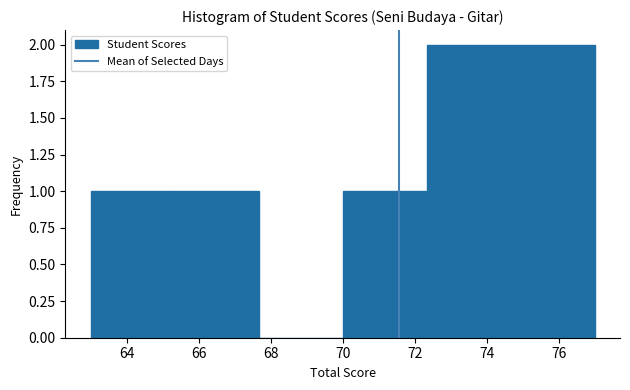

Reading left to right, transcribe this chart: for each bar, give the range it covers on the x-axis and its height. Neither the bar edges nor the heights are printed on the chart, so give them approximately, as read against the axes.

63.0 to 65.4: 1
65.4 to 67.6: 1
67.6 to 70.0: 0
70.0 to 72.4: 1
72.4 to 74.6: 2
74.6 to 77.0: 2